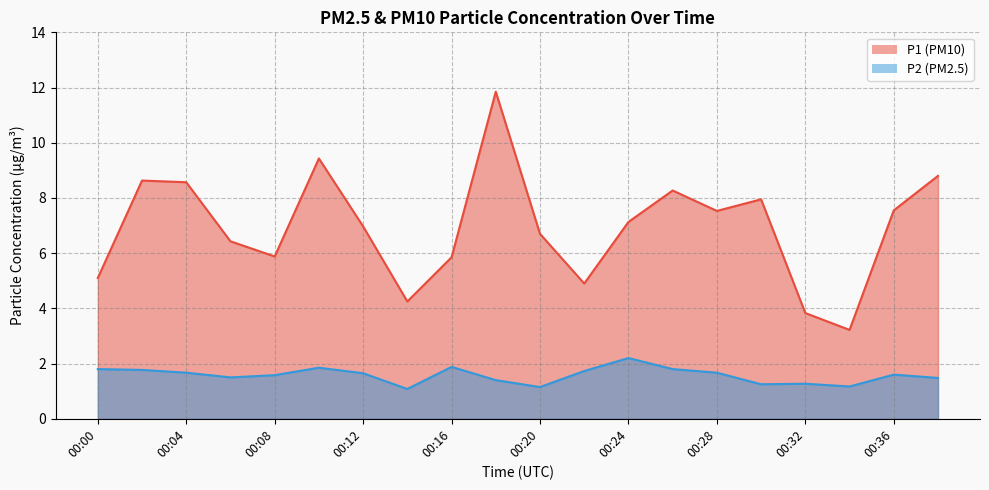

What is the sum of the P2 values at 00:02 and 00:34?

2.9